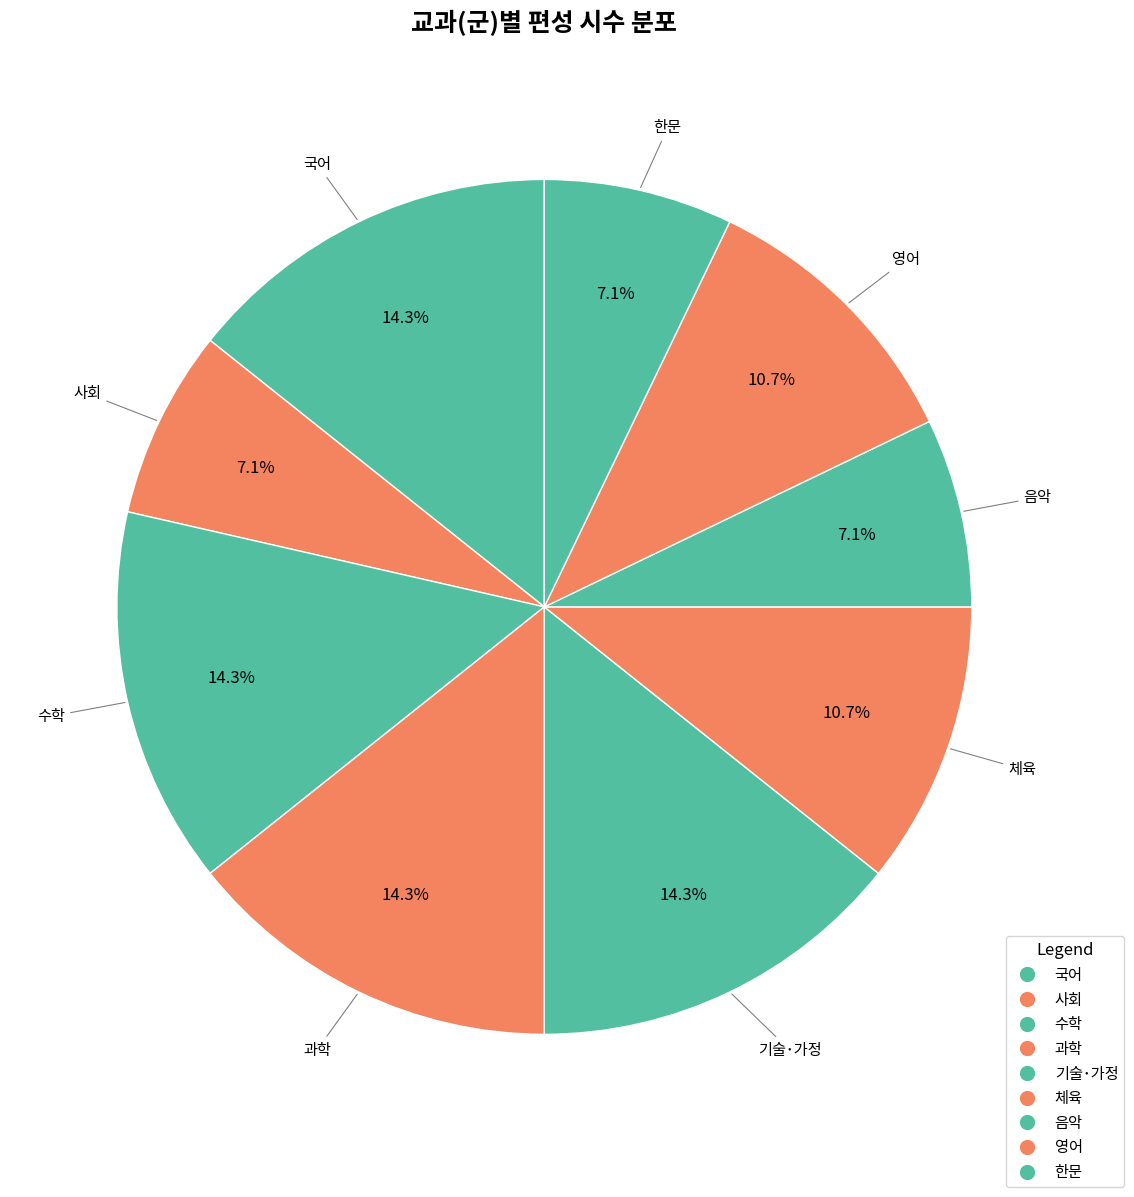

How many slices are in this pie chart?

9